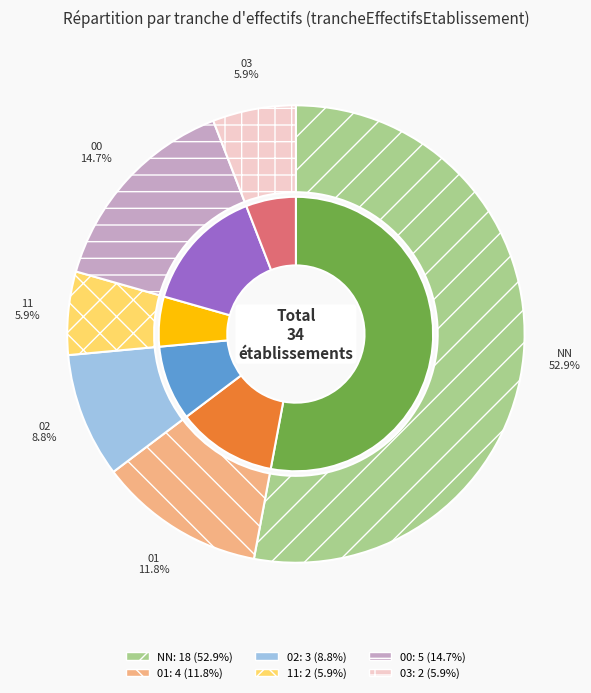

Count the number of slices in the pie.

6